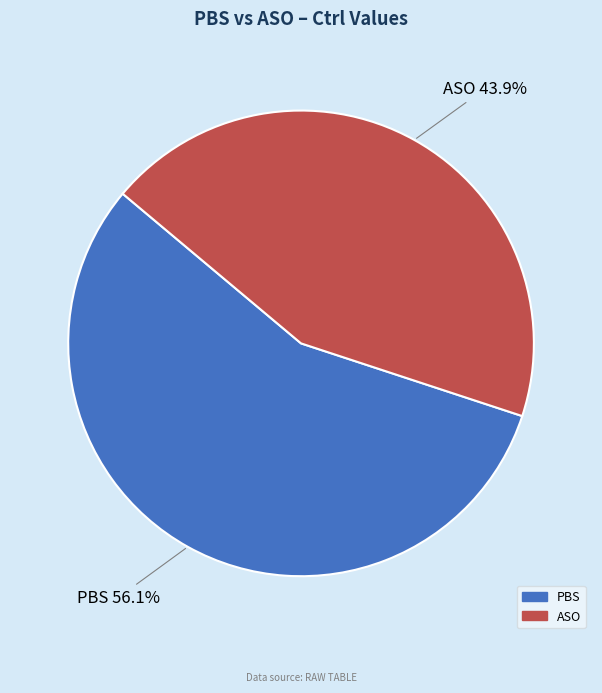

What percentage is the ASO slice, to the nearest percent?

44%